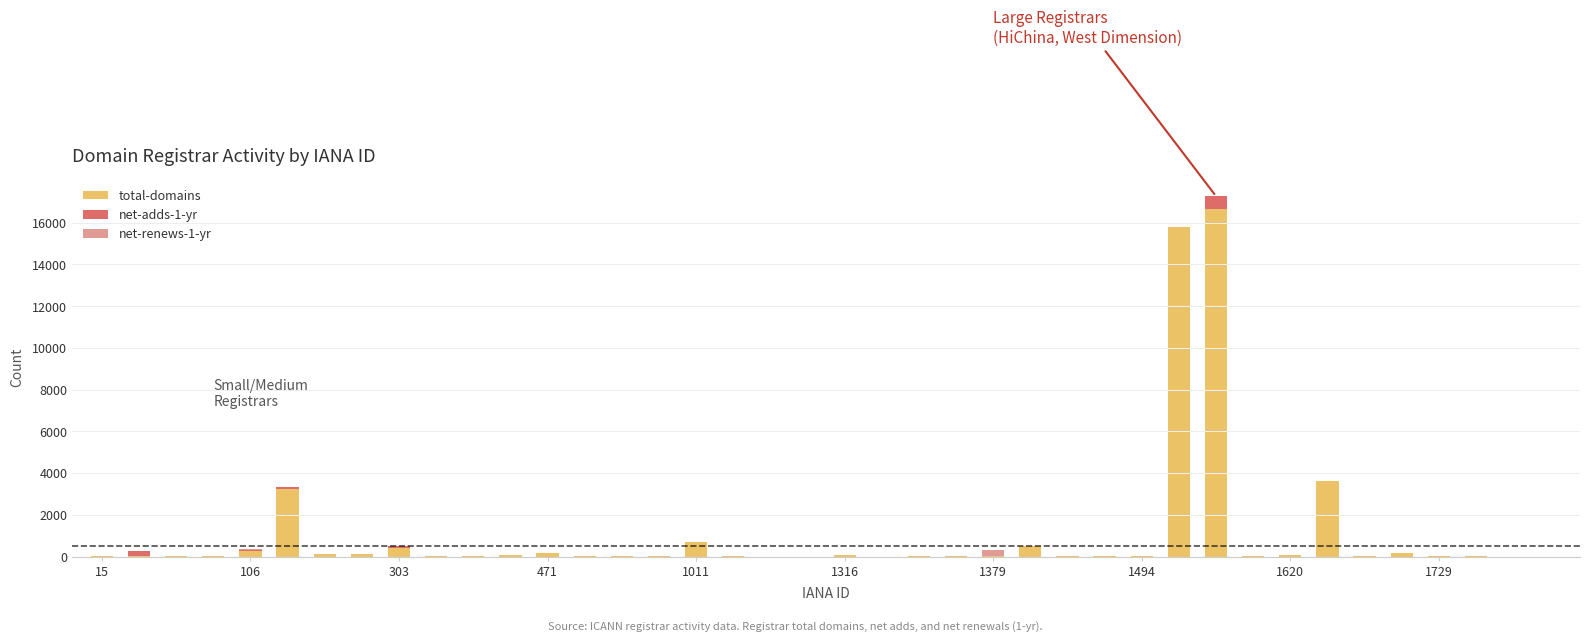

What is the maximum value for total-domains?

16655